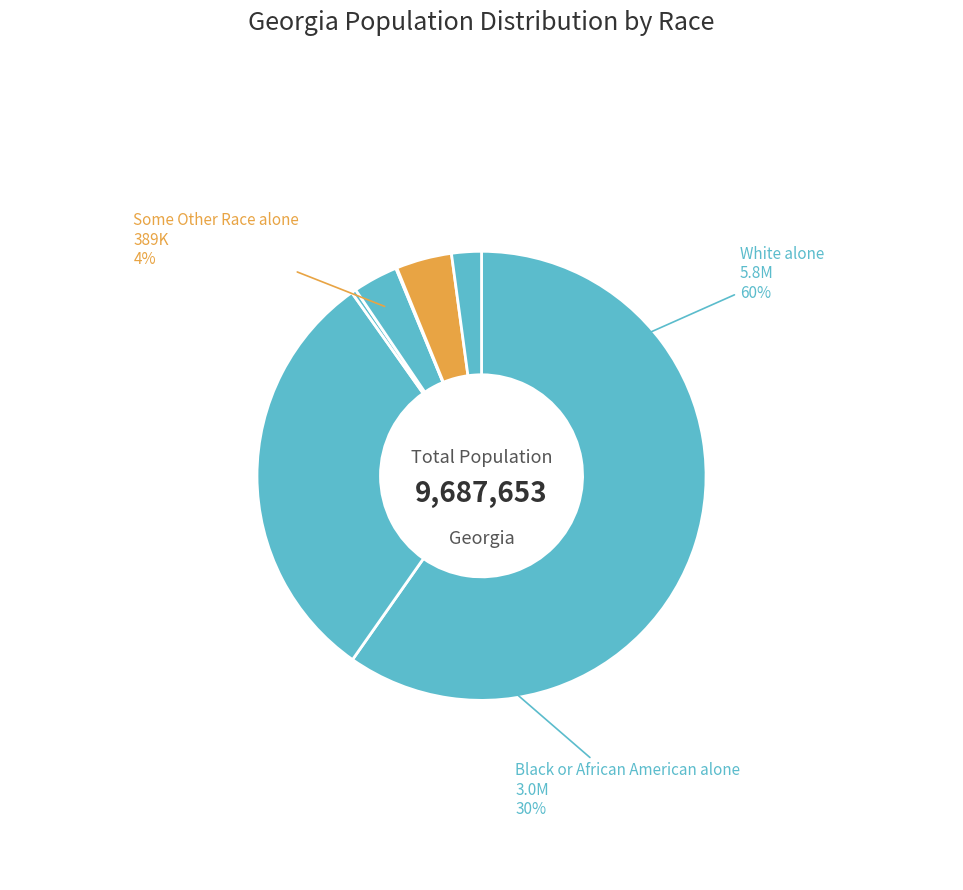

Which category accounts for the majority?

White alone